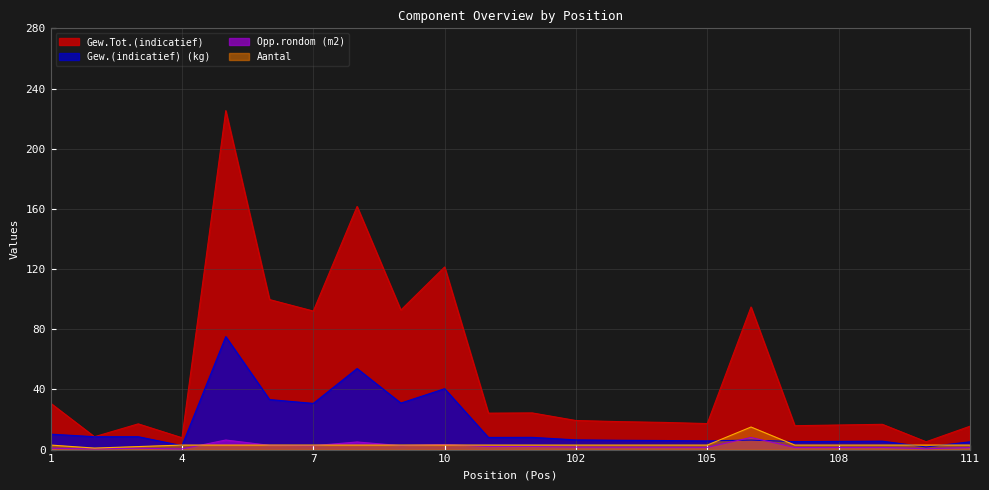

What is the approximate value of Gew.Tot.(indicatief) at 7?

92.1